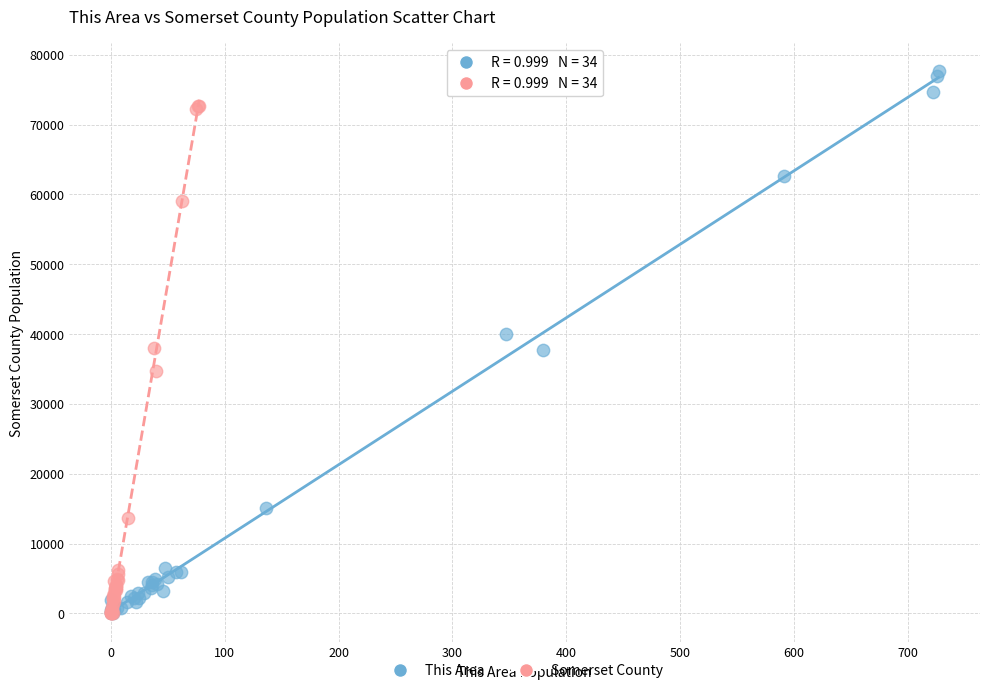

Which series has the largest Y range (max minus min)?

This Area